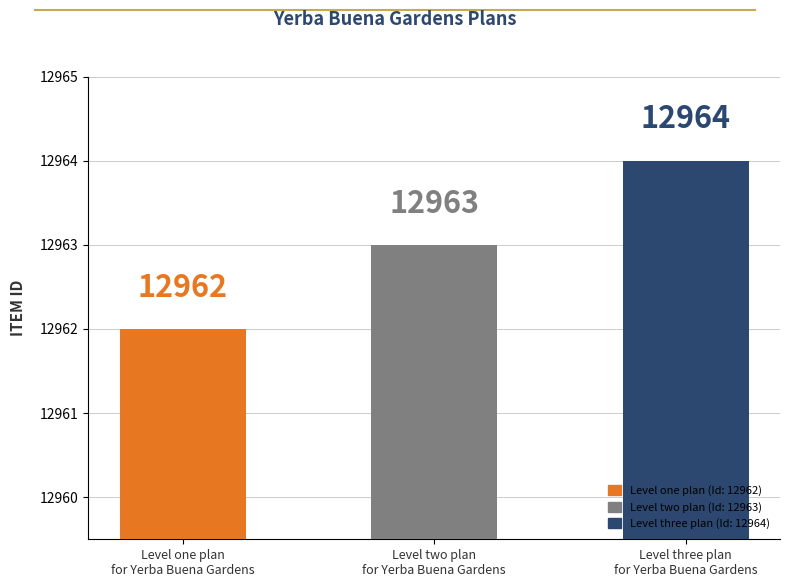

What is the maximum value shown in the chart?

12964